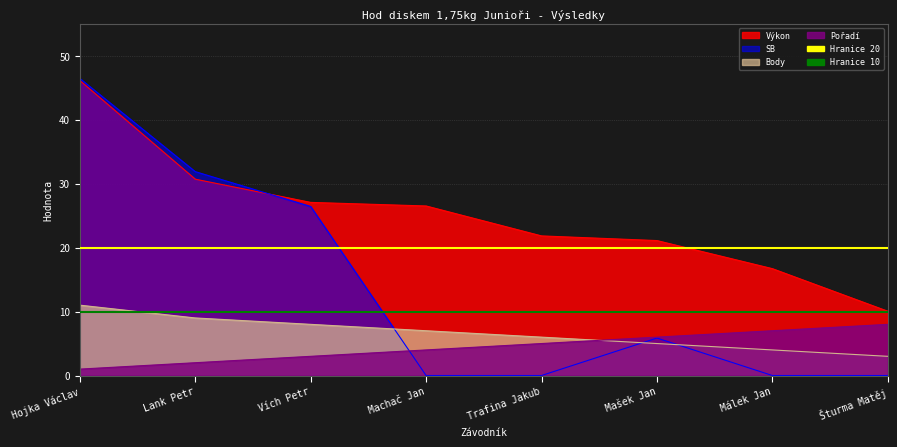

What is the difference between the maximum and minimum values in the Výkon series?

36.1